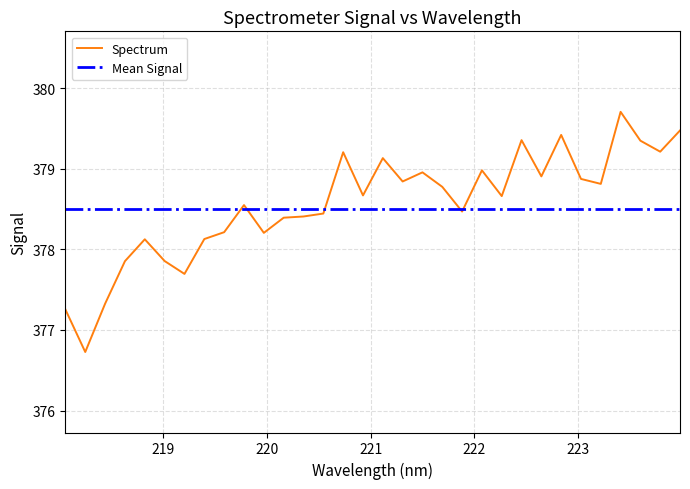

Rank the categories by value from lowest to highest.

218.2508, 218.0596, 218.442, 219.2067, 218.6332, 219.0156, 218.8244, 219.3979, 219.9712, 219.589, 220.1623, 220.3533, 220.5444, 221.8812, 219.7801, 222.263, 220.9264, 221.6902, 223.2172, 221.3083, 223.0264, 222.6447, 221.4993, 222.0721, 221.1174, 220.7354, 223.7895, 223.5987, 222.4538, 222.8355, 223.9802, 223.408